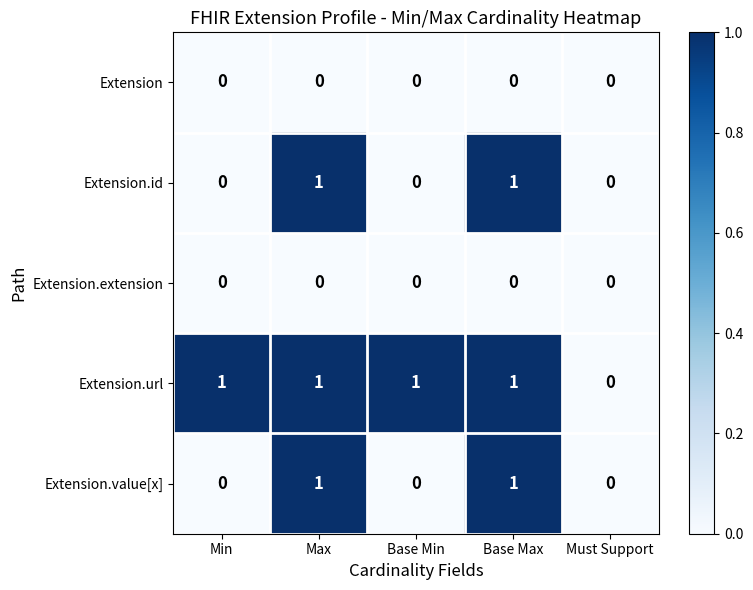

Is it true that Extension.value[x] equals 0 at Max?

False